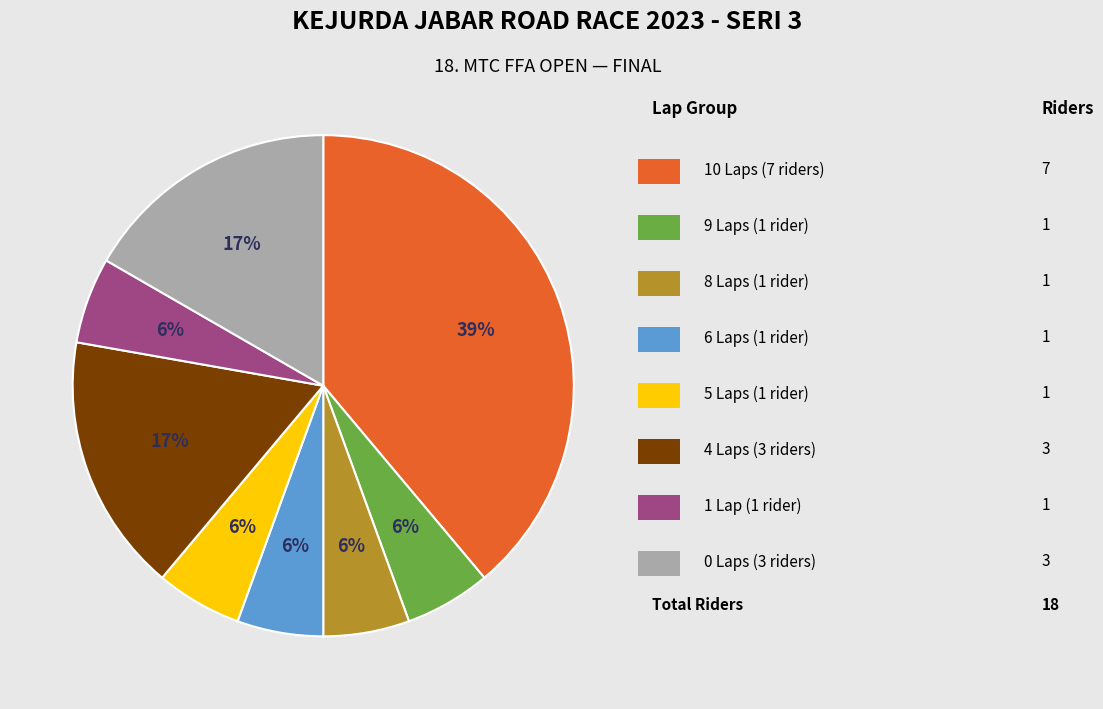

To the nearest percent, what is the average slice percentage?

12%